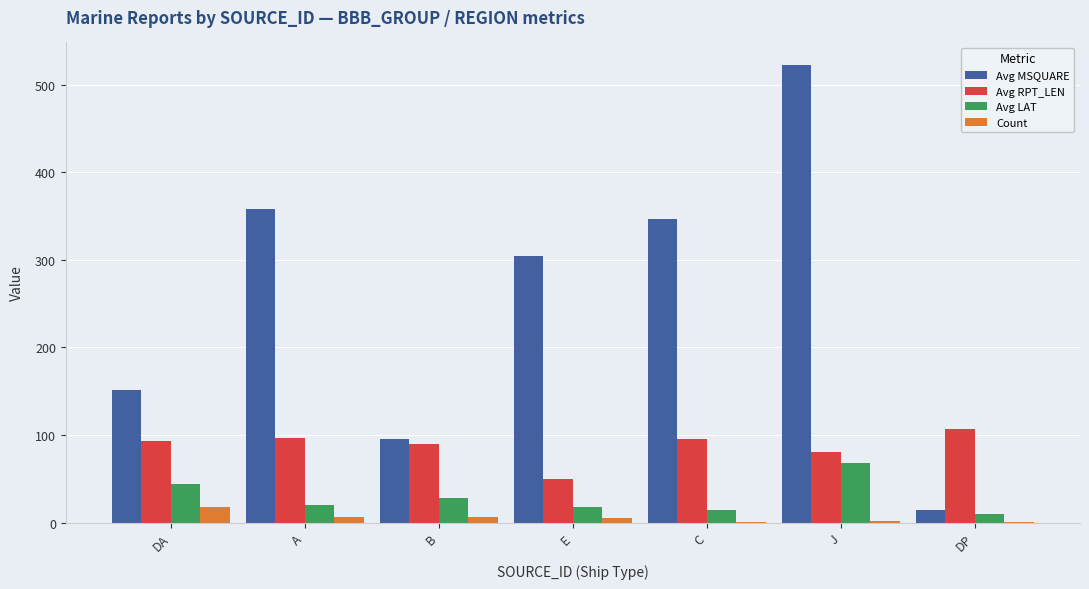

Which series changed the most between C and J?

Avg MSQUARE